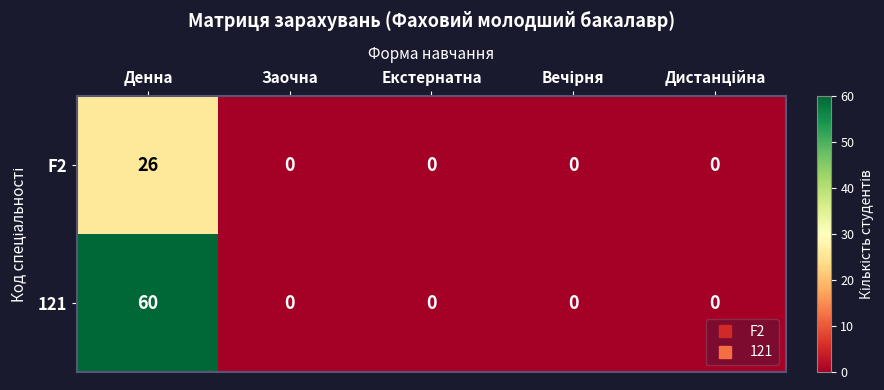

What is the difference between the highest and lowest values at Денна?

34